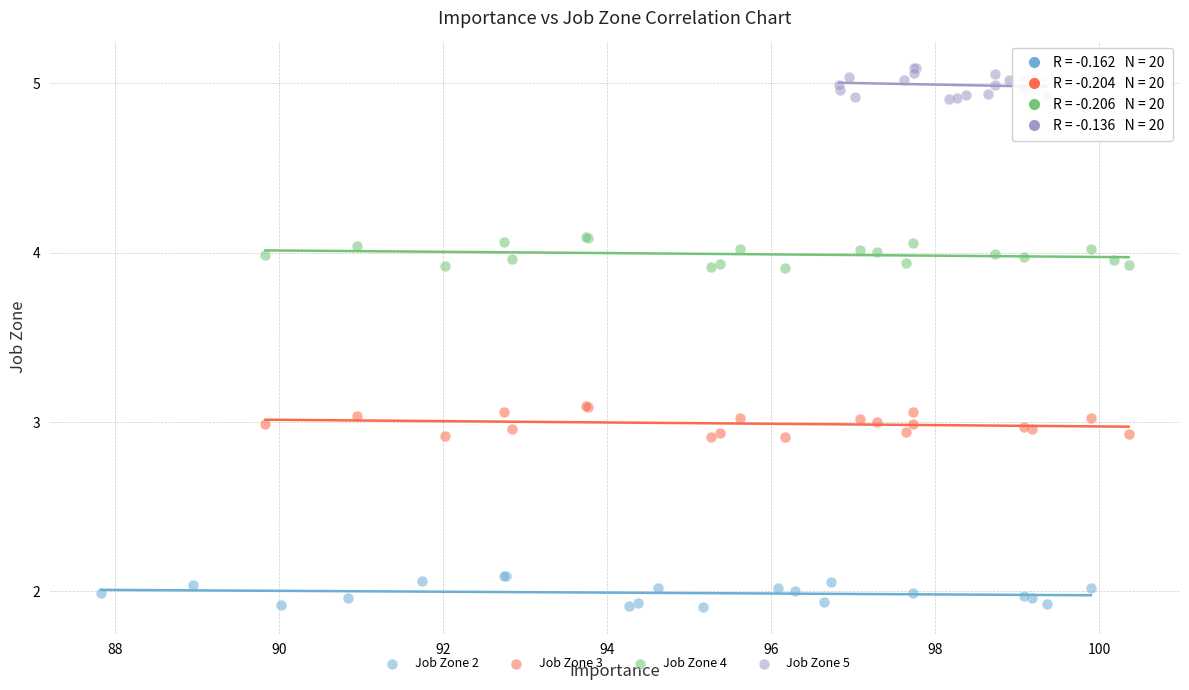

Which series contains the lowest Y value?

Job Zone 2